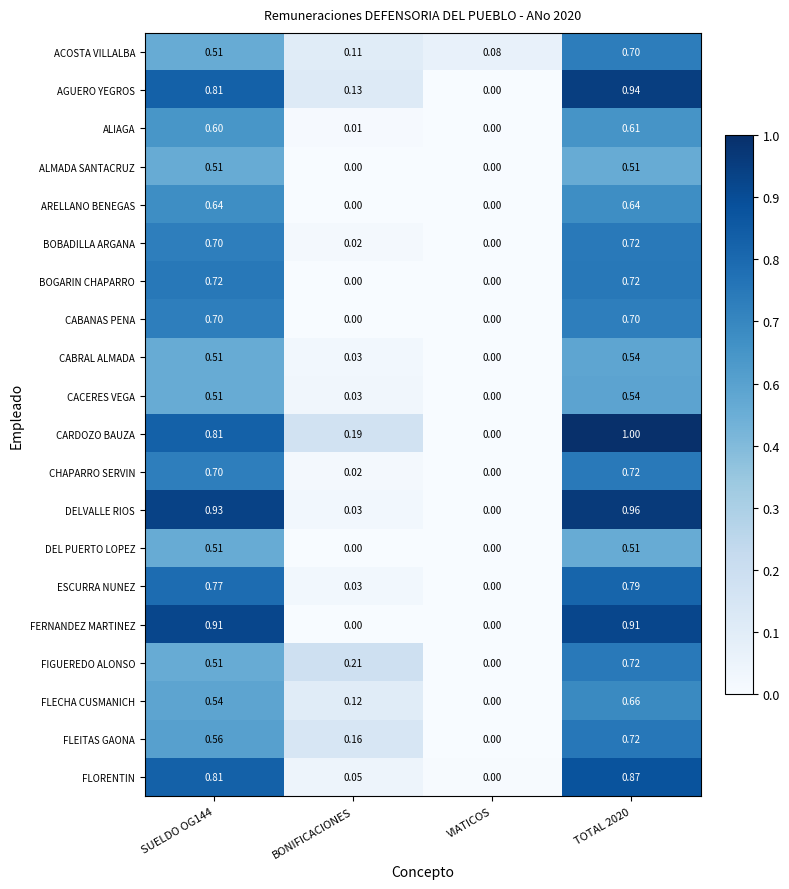

Which category has the lowest value in the CABRAL ALMADA series?

VIATICOS